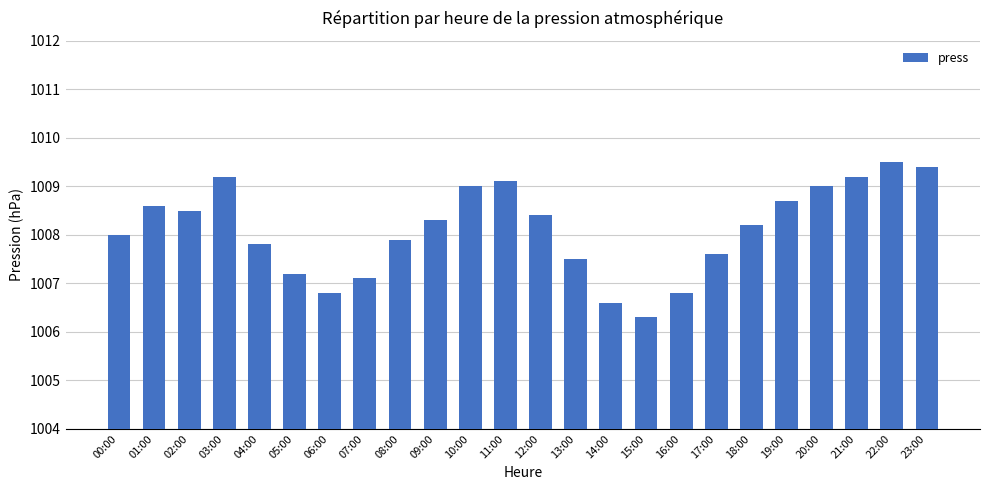

True or false: the data shows 1008.2 at 18:00.

True